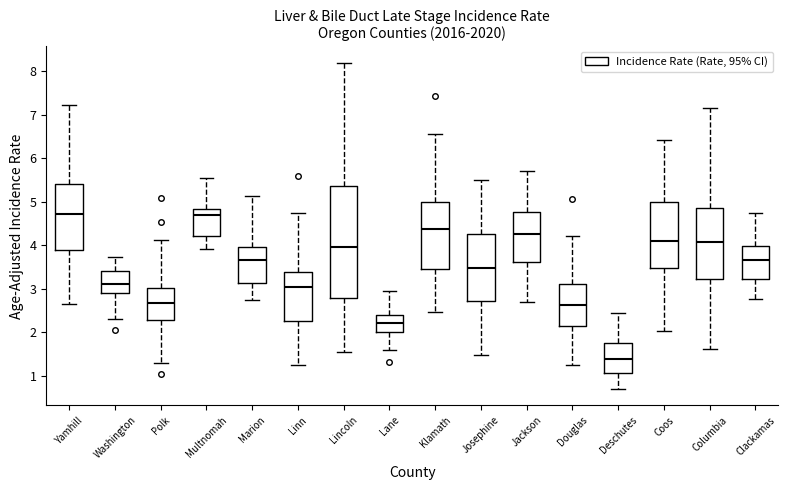

Where does the lower whisker of the box for Columbia end on the y-axis? The values are not printed on the chart, so give them approximately, as read against the axis.

1.6